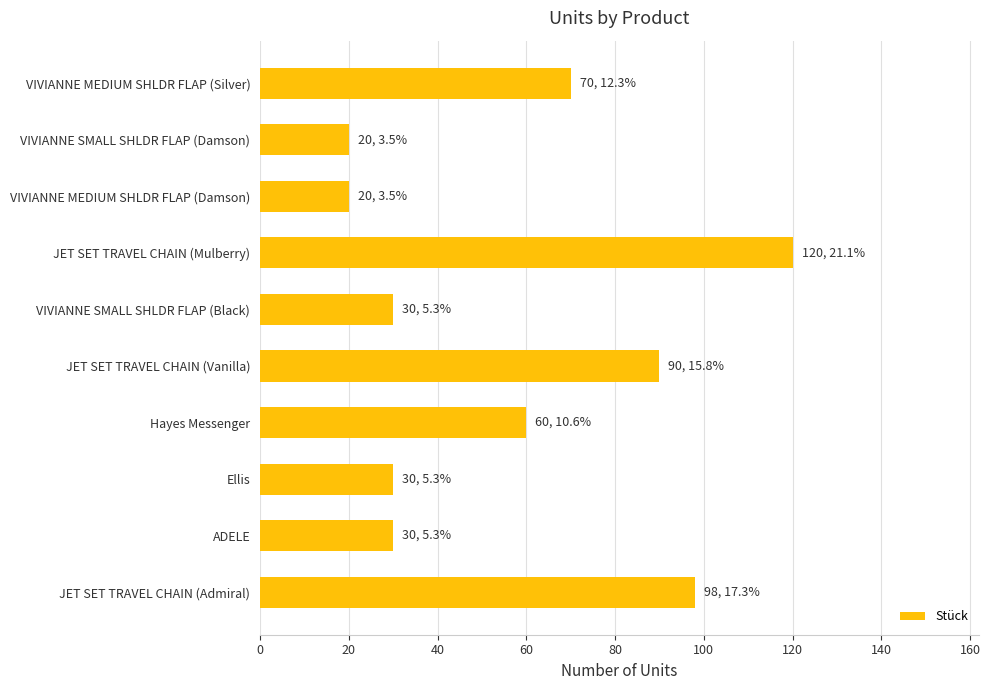

How many bars are there in total?

10